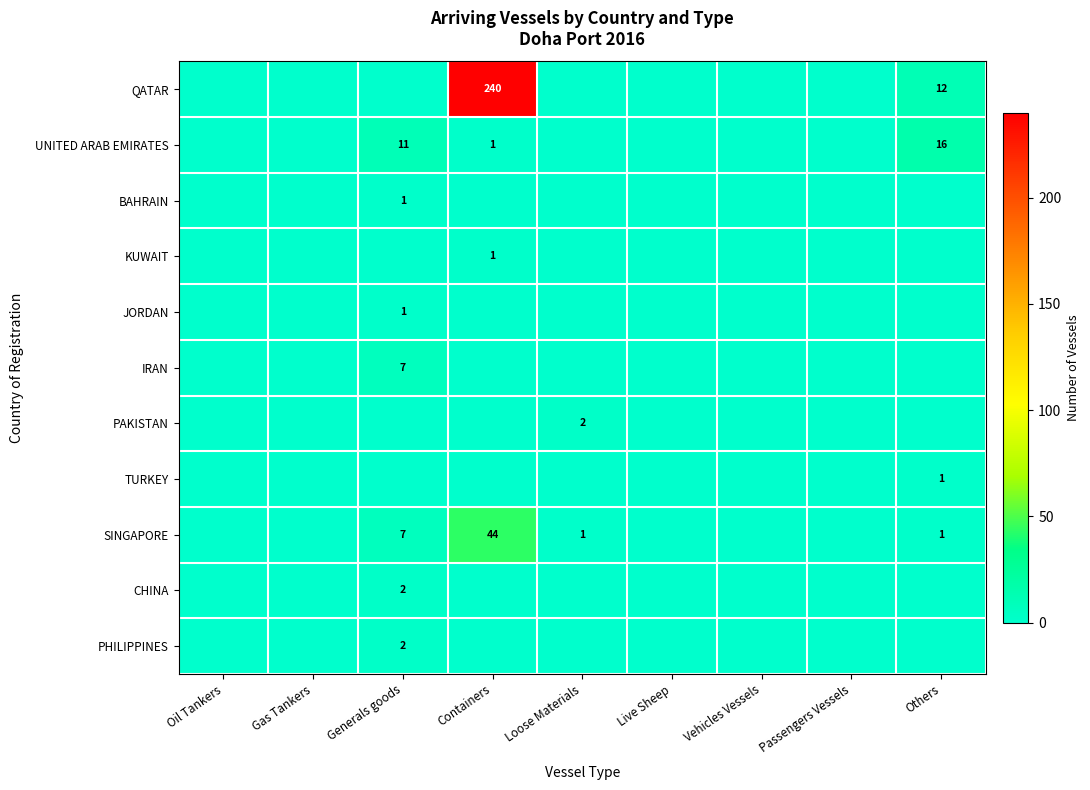

The UNITED ARAB EMIRATES series shows 2 at Containers. True or false?

False